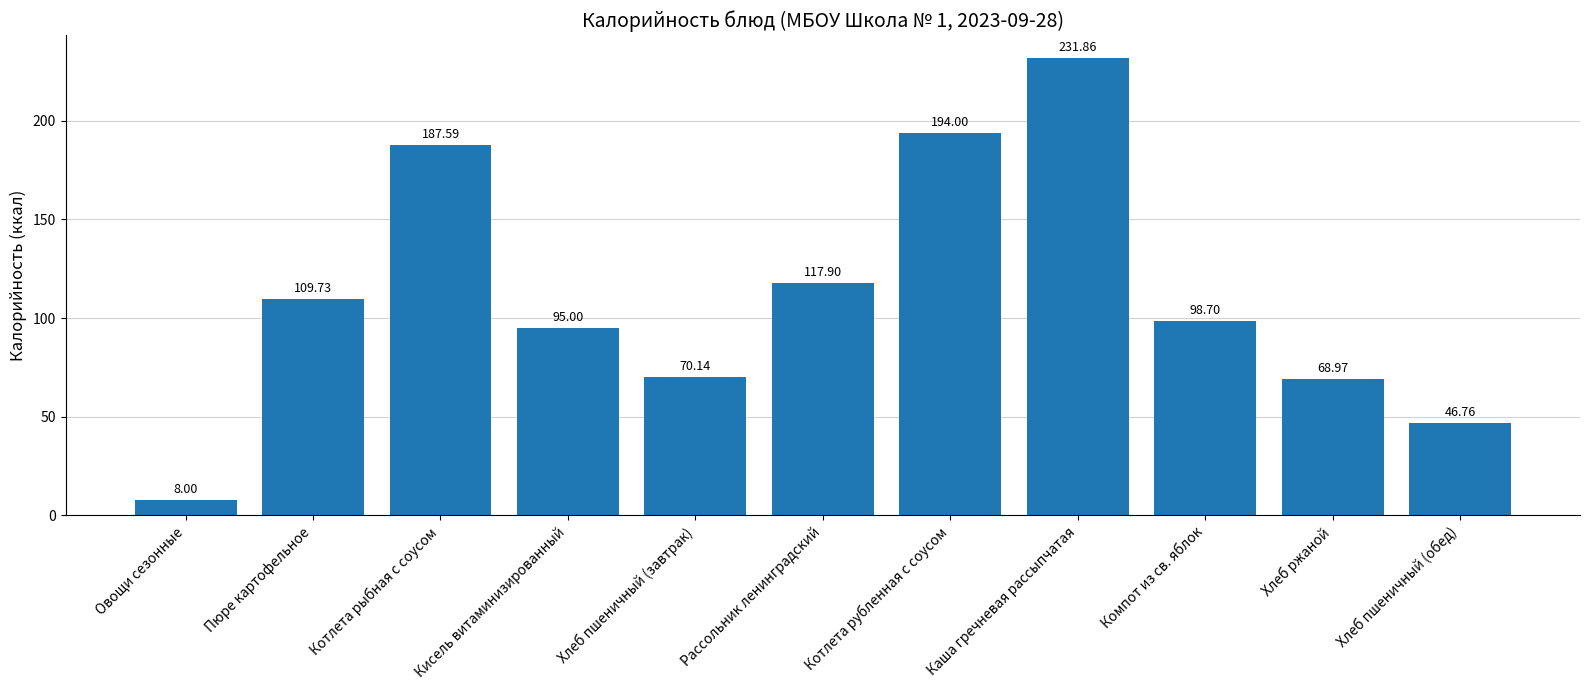

Rank the categories by value from lowest to highest.

Овощи сезонные, Хлеб пшеничный (обед), Хлеб ржаной, Хлеб пшеничный (завтрак), Кисель витаминизированный, Компот из св. яблок, Пюре картофельное, Рассольник ленинградский, Котлета рыбная с соусом, Котлета рубленная с соусом, Каша гречневая рассыпчатая